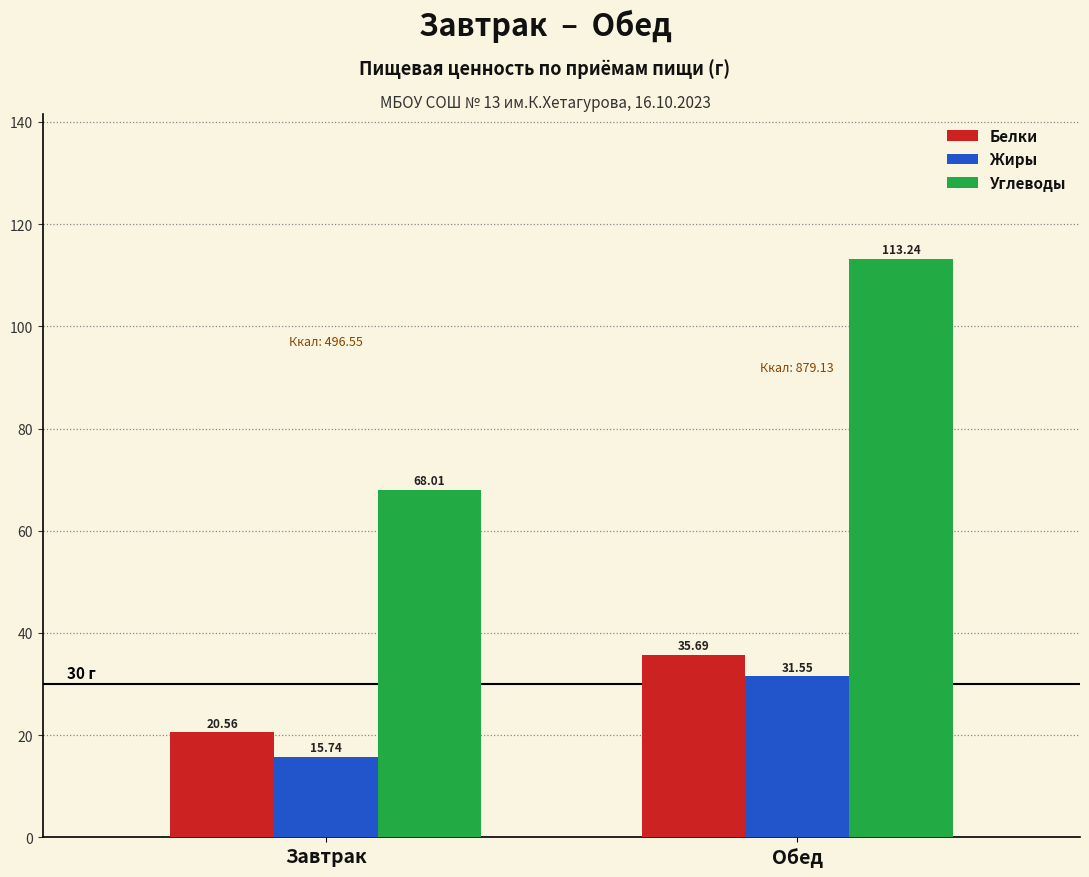

What is the smallest value displayed?

15.7